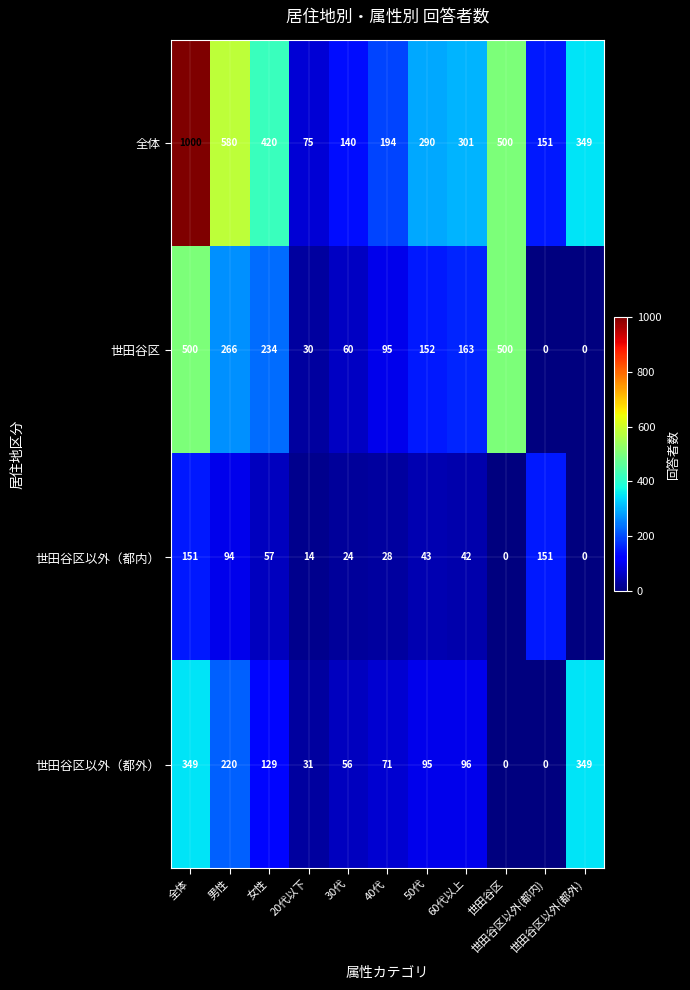

At how many categories does at least one series exceed 48?

11